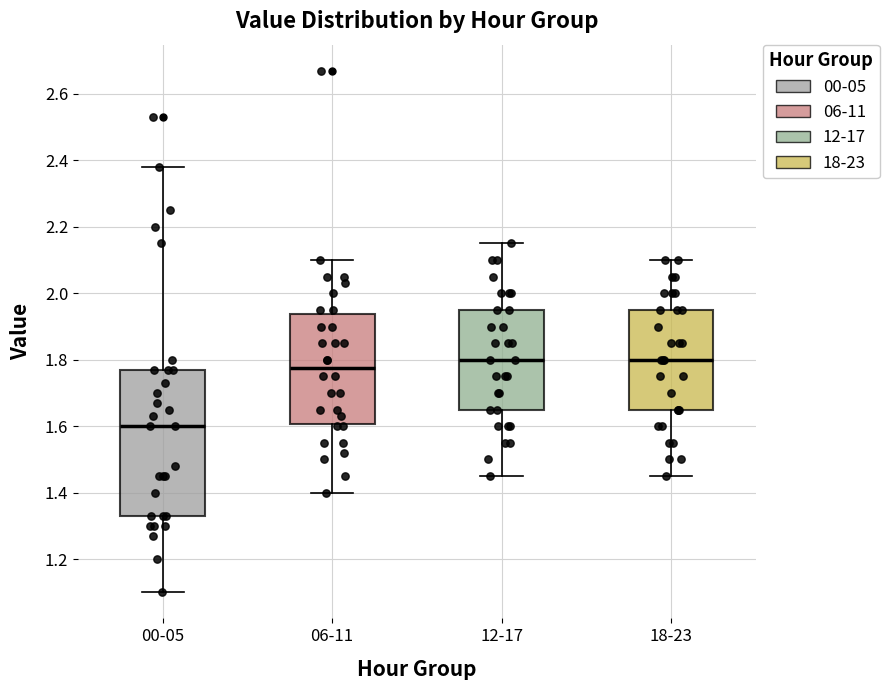

Comparing the boxes themselves (not the whiskers), which one is the tallest?

00-05